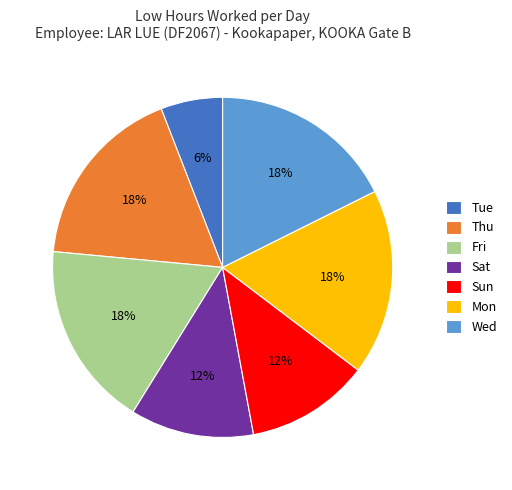

Does any single category account for the majority?

No